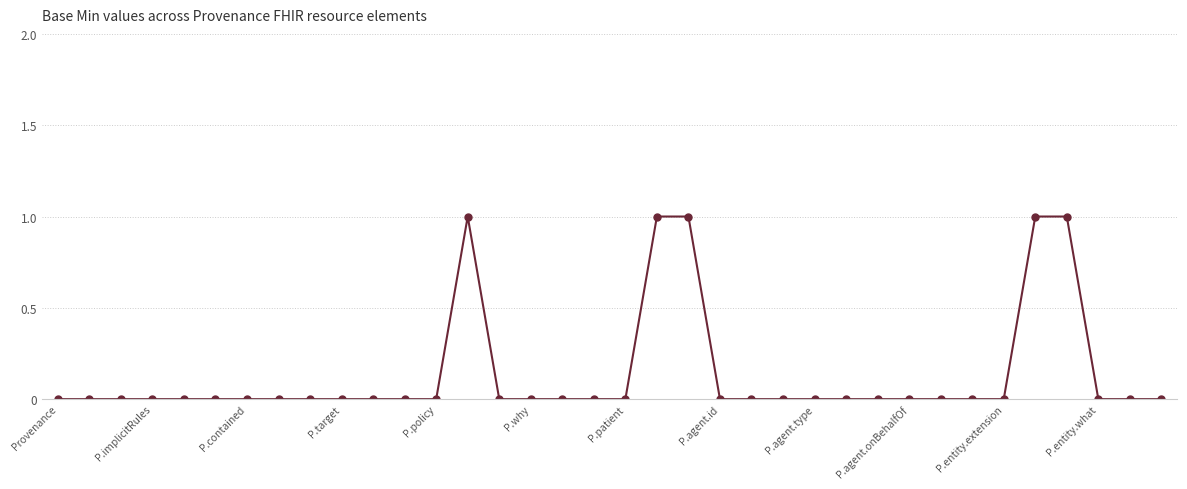

Reading left to right, extract all data points from this chart.

0	0	0	0	0	0	0	0	0	0	0	0	0	1	0	0	0	0	0	1	1	0	0	0	0	0	0	0	0	0	0	1	1	0	0	0